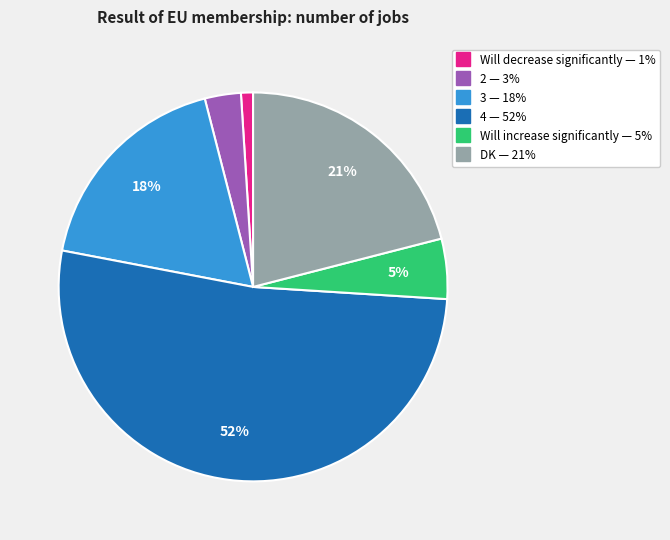

Between Will increase significantly and Will decrease significantly, which is larger?

Will increase significantly